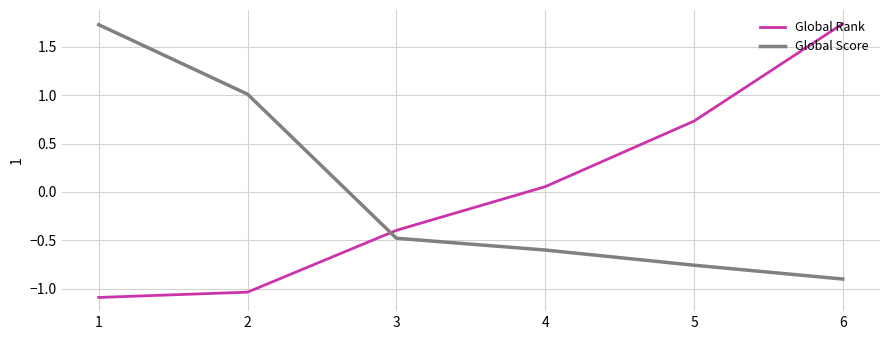

Is it true that Global Score equals 1.0 at 2?

True